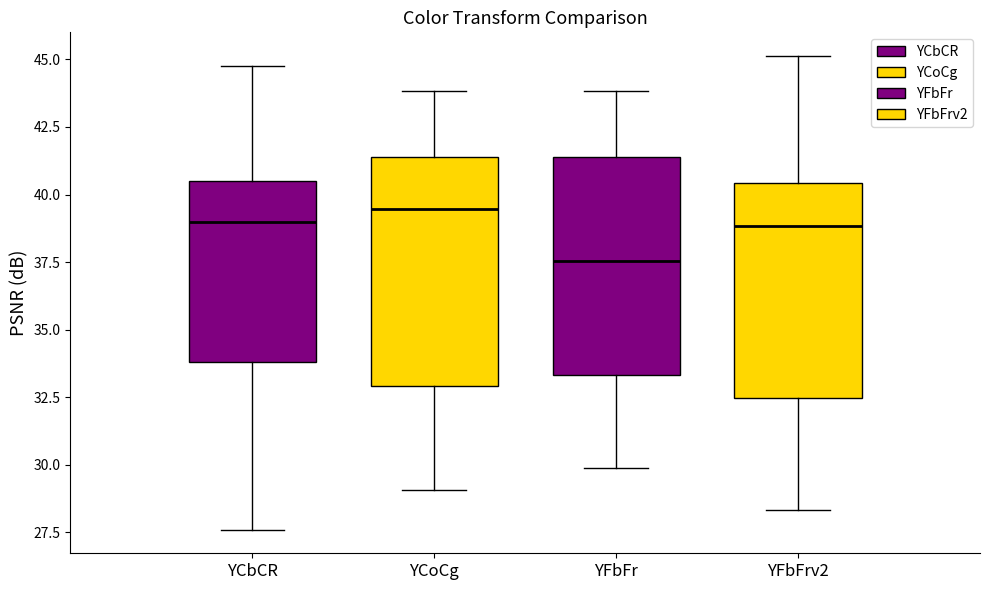

Where does the lower whisker of the box for YCbCR end on the y-axis? The values are not printed on the chart, so give them approximately, as read against the axis.

27.5